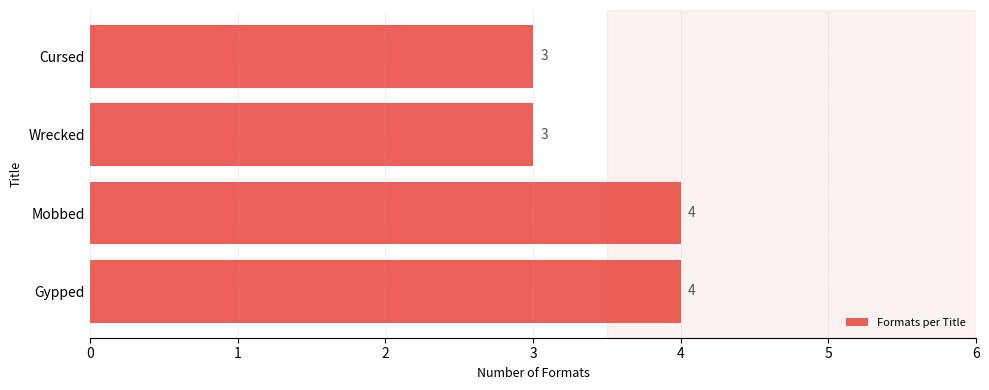

How many categories are shown in the chart?

4